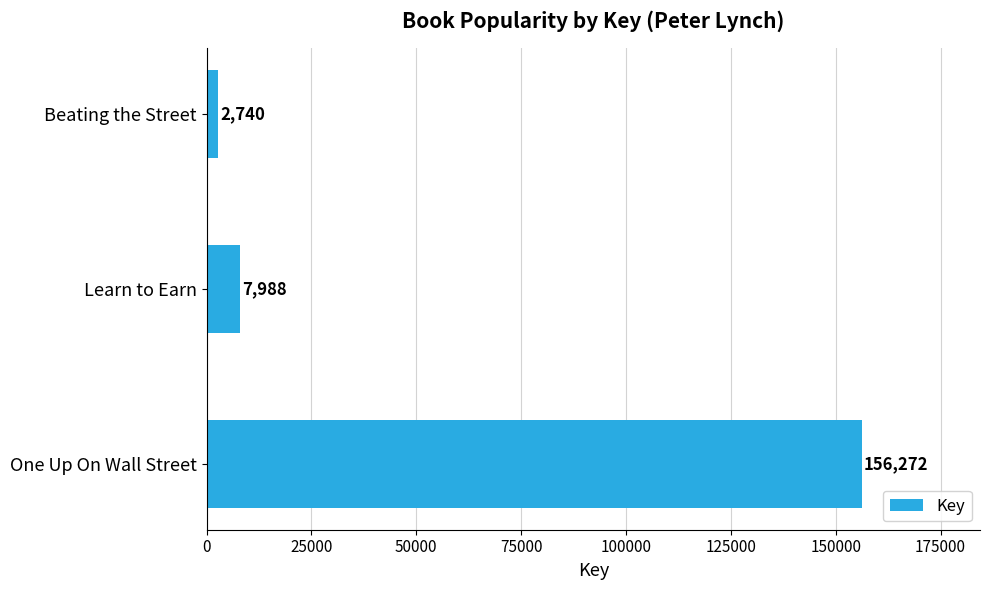

What is the smallest value displayed?

2740